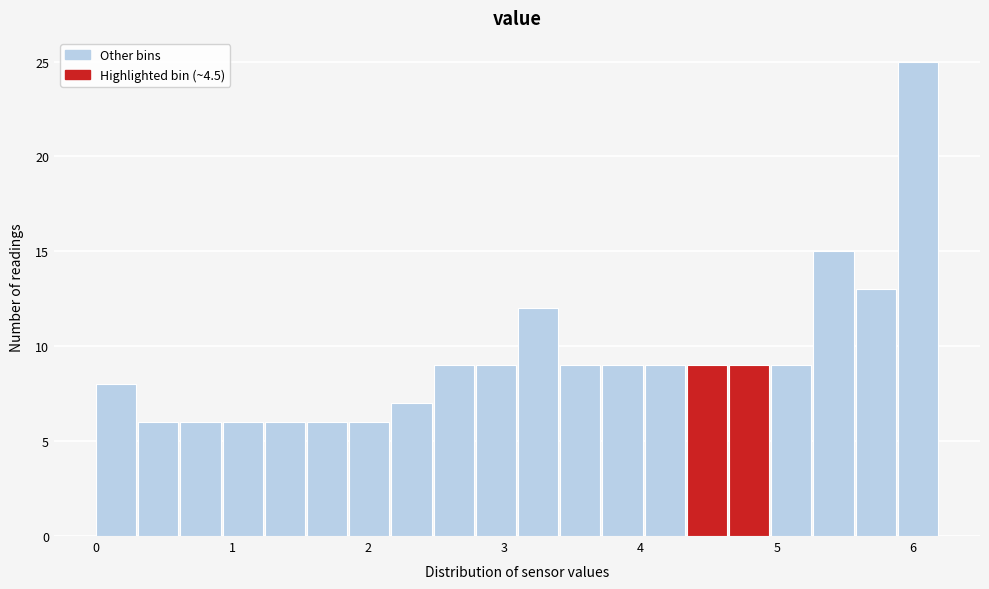

Around what value on the x-axis is the tallest bar? Give the approximate position of its centre, as read against the axis.

6.0